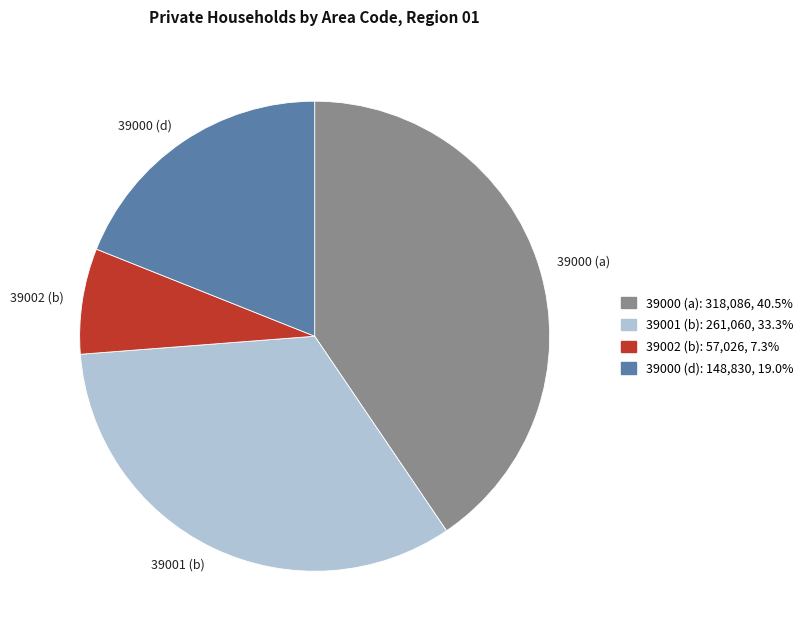

Is there a majority slice in this chart?

No